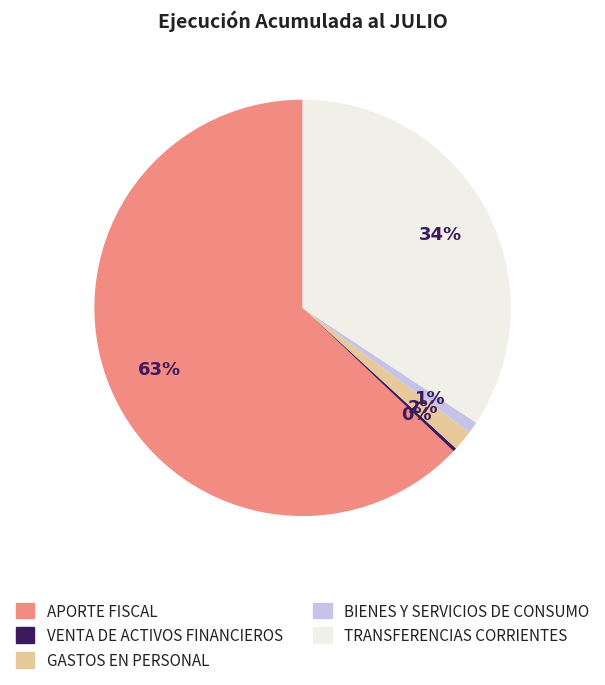

To the nearest percent, what portion does BIENES Y SERVICIOS DE CONSUMO represent?

1%